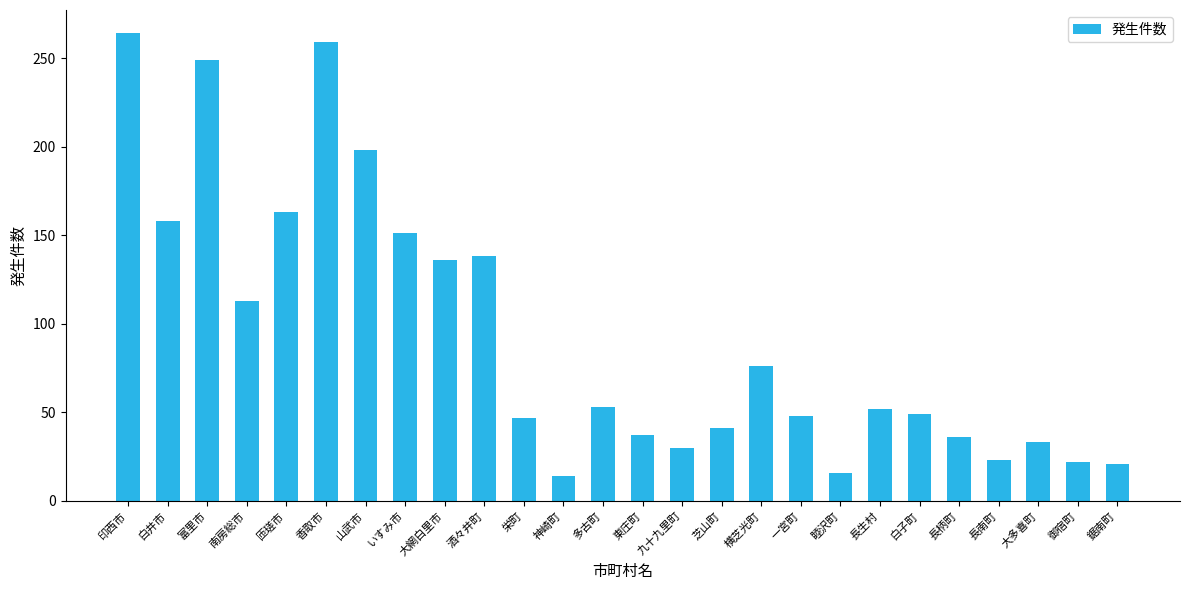

The value at 御宿町 is 22. True or false?

True